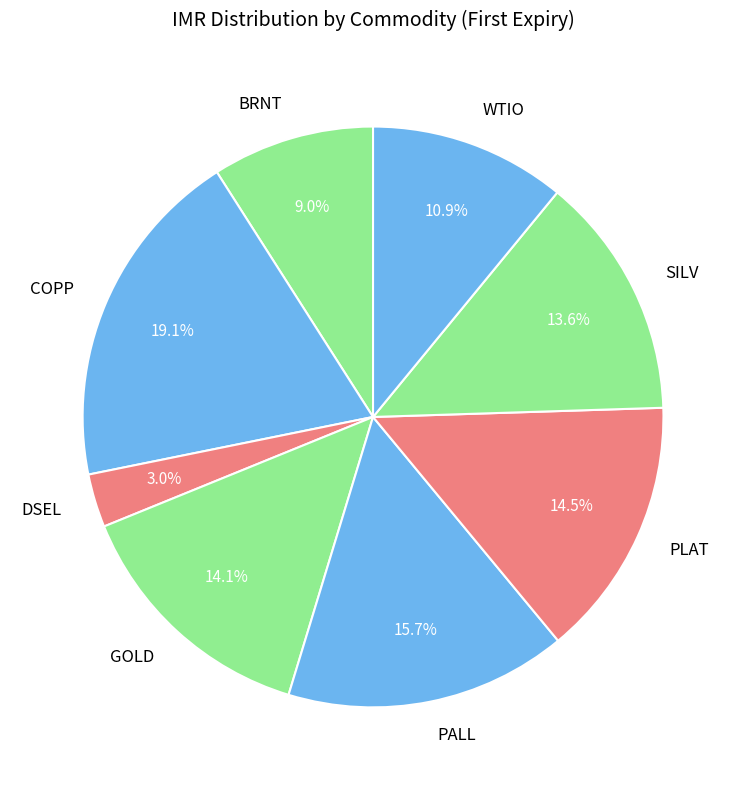

Combined, what portion of the pie is PLAT and BRNT?

23.5%